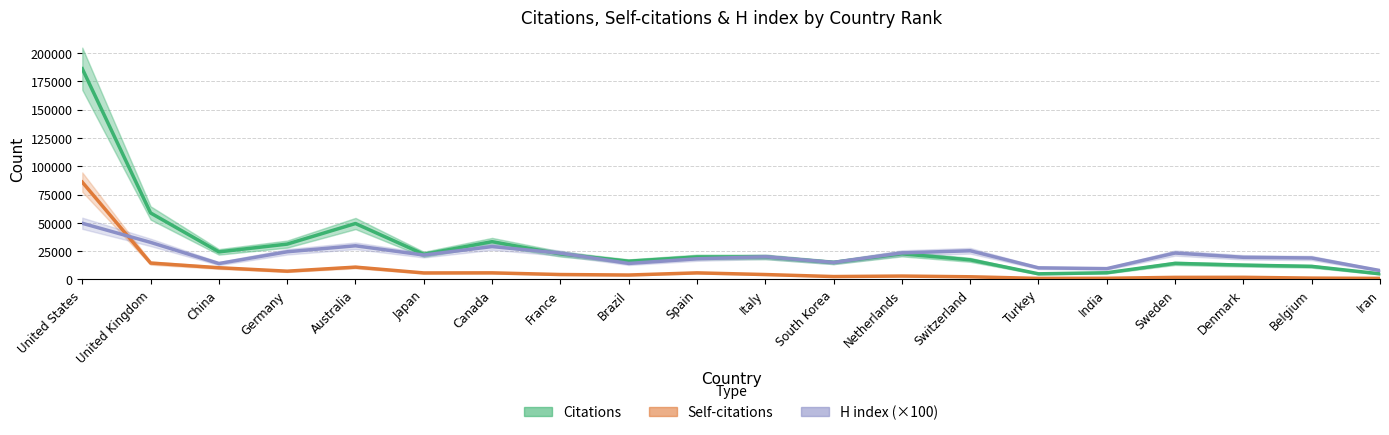

What is the label of the 12th point from the left?

South Korea